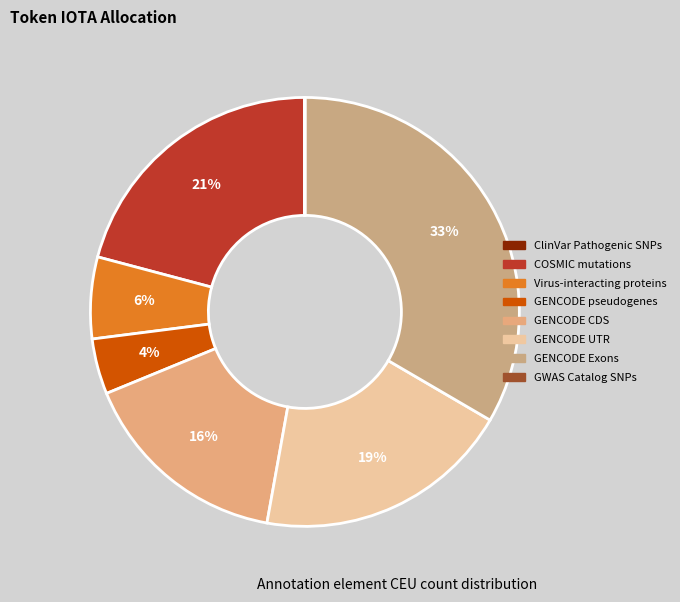

To the nearest percent, what portion does COSMIC mutations represent?

21%